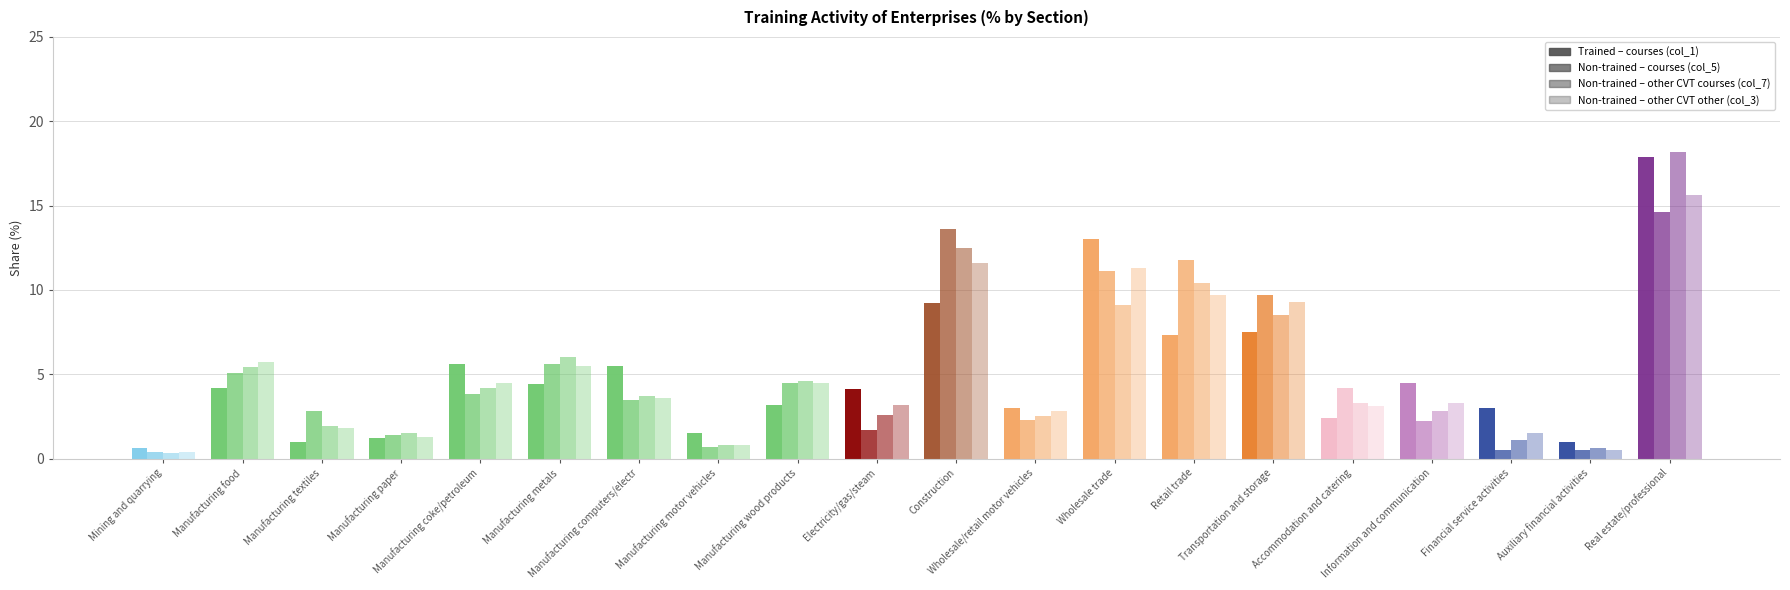

What position from the left is Information and communication?

17